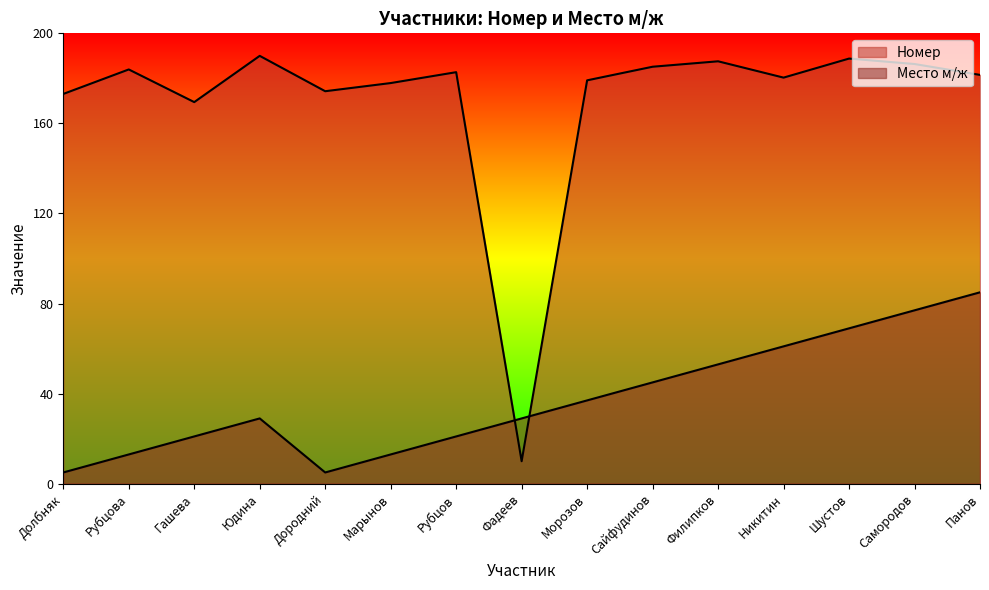

Is the value of Место м/ж at Марынов greater than the value of Номер at Сайфудинов?

No